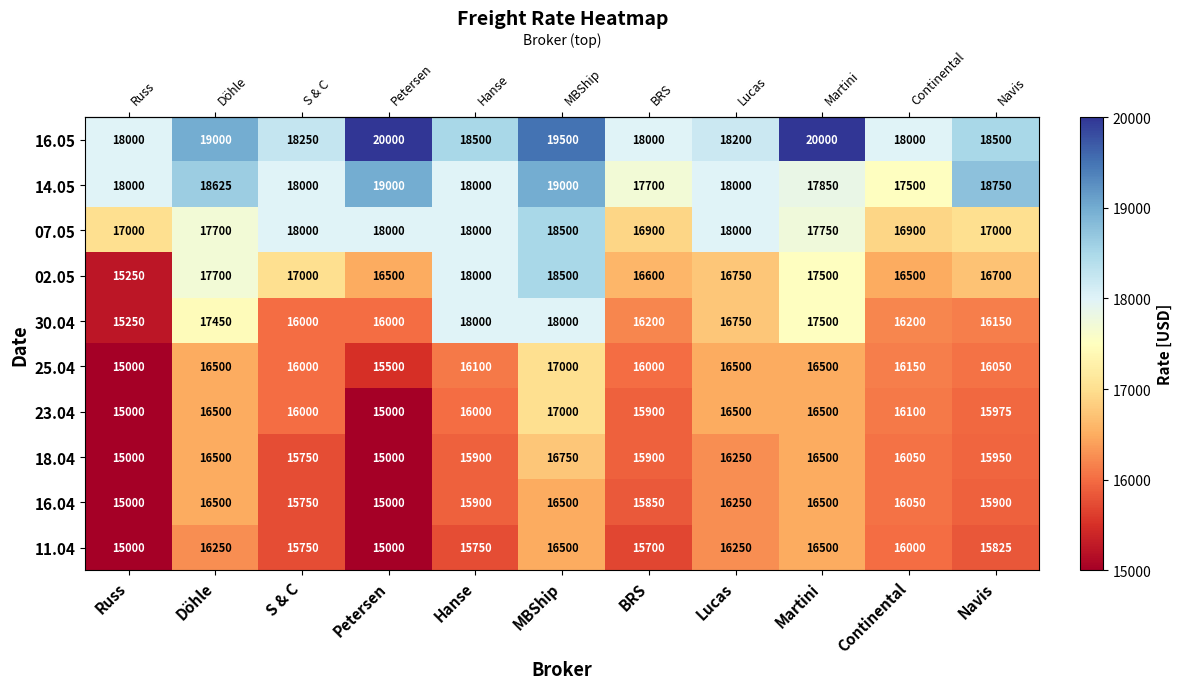

Which category has the lowest value in the 14.05 series?

Continental